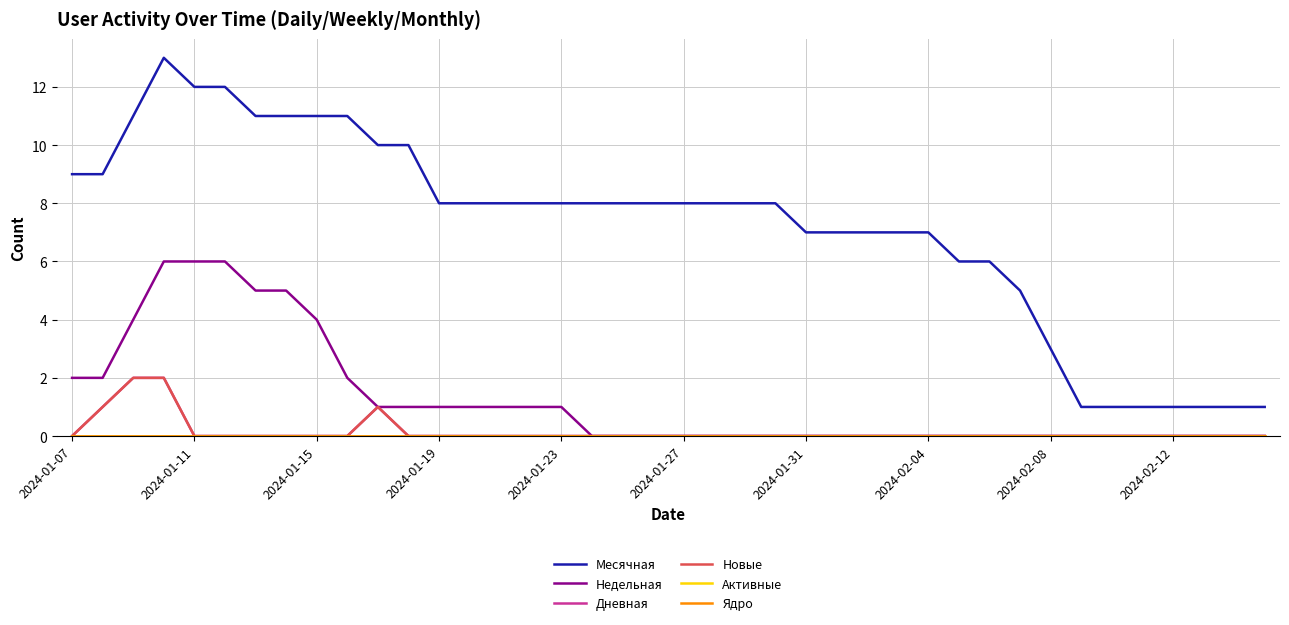

Does the chart have visible grid lines?

Yes